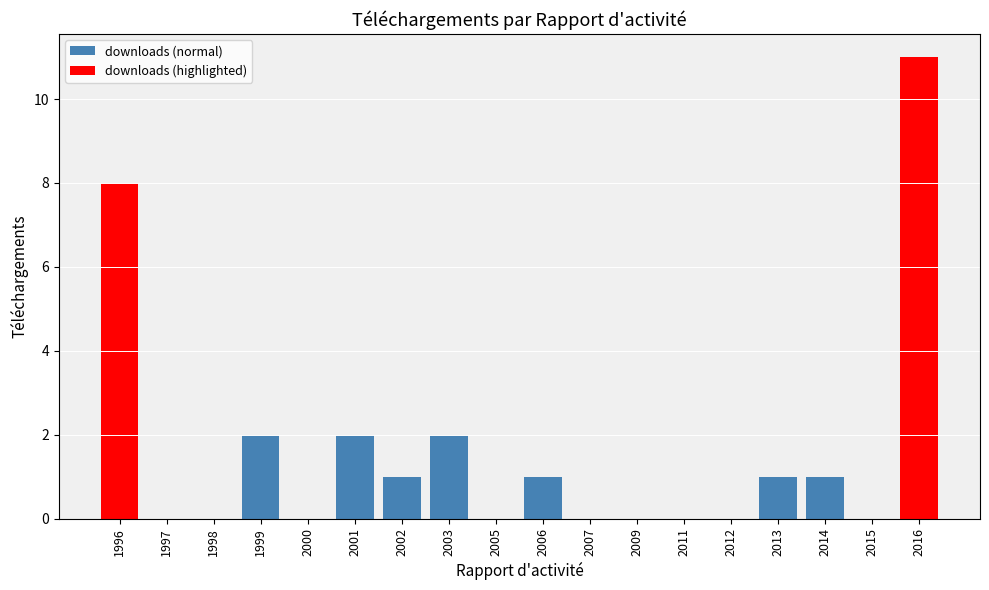

What is the sum of the values at 2006 and 2013?

2